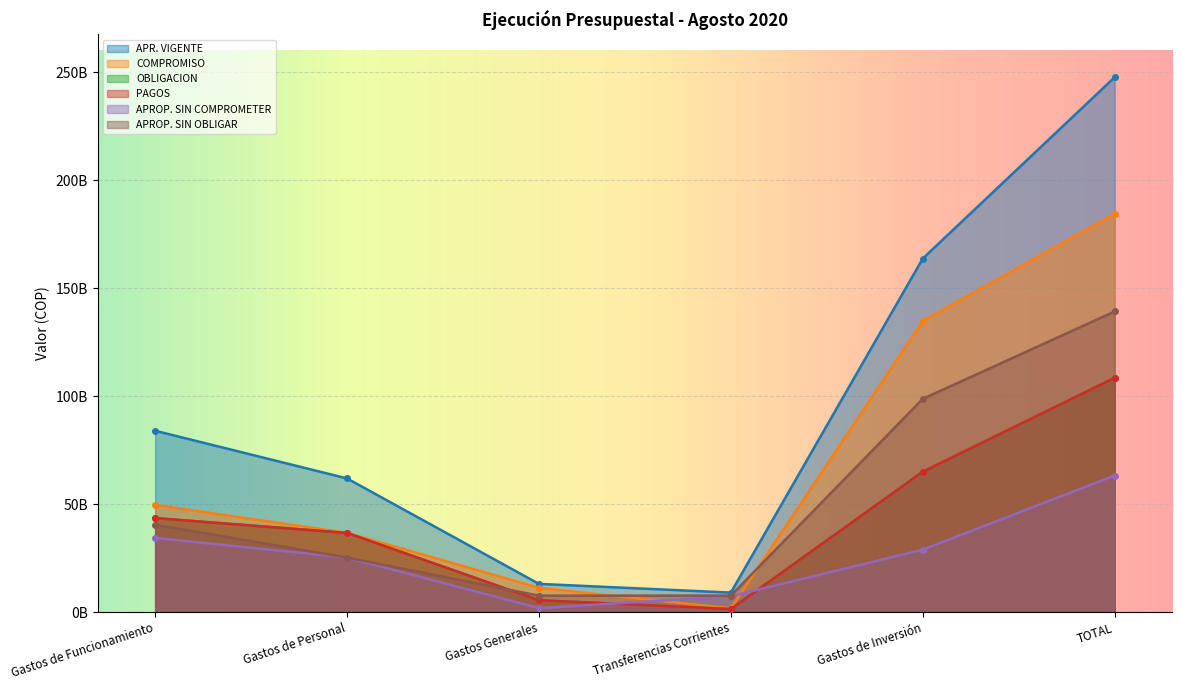

At which category is the sum across all series the highest?

TOTAL